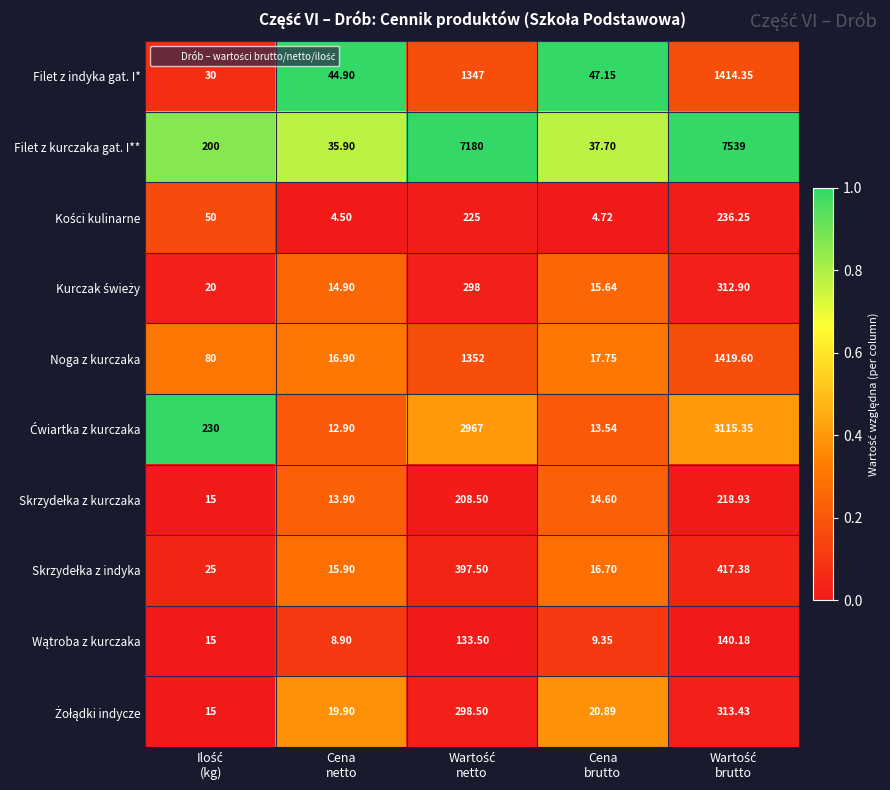

Which series has the largest range (max minus min)?

Filet z kurczaka gat. I**